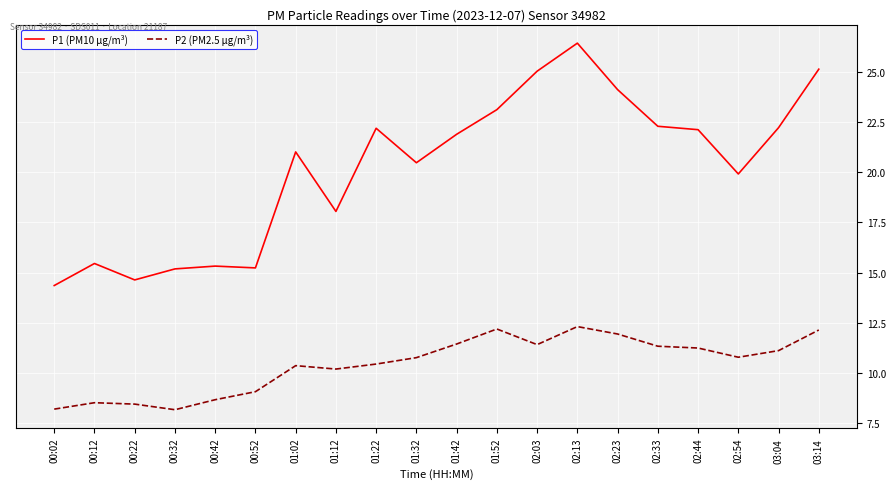

Is it true that P1 (PM10 µg/m³) equals 20.5 at 01:32?

True